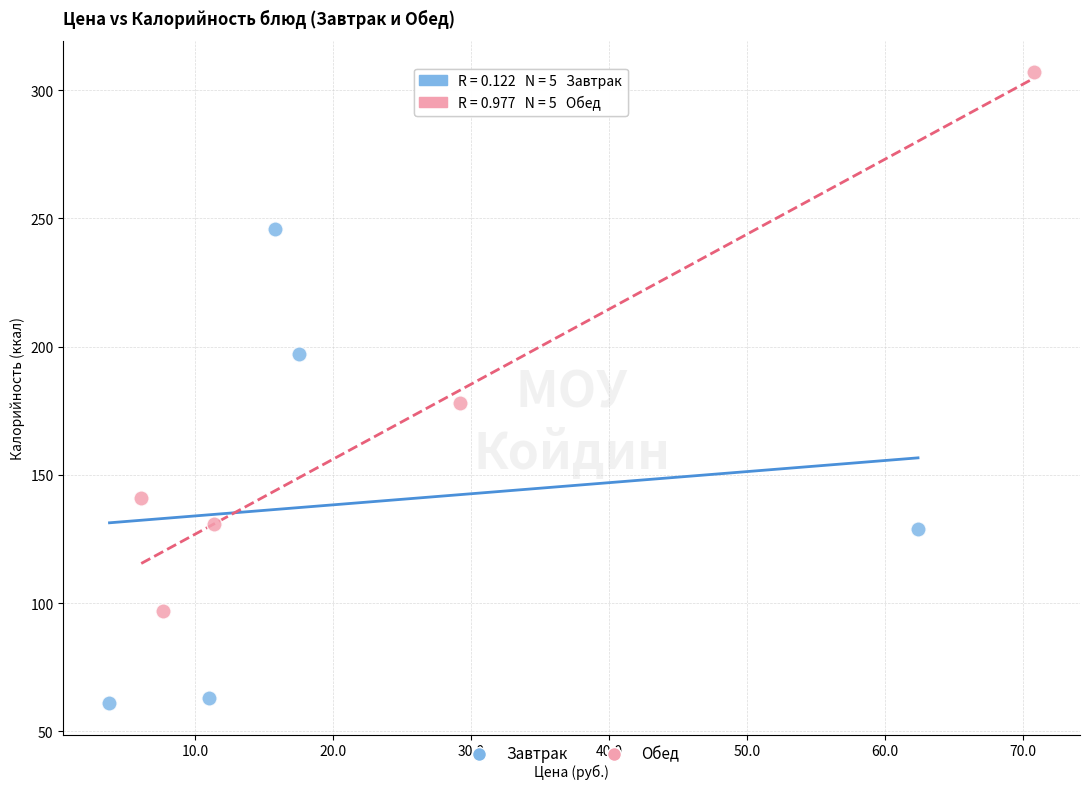

Which series contains the lowest Y value?

Завтрак